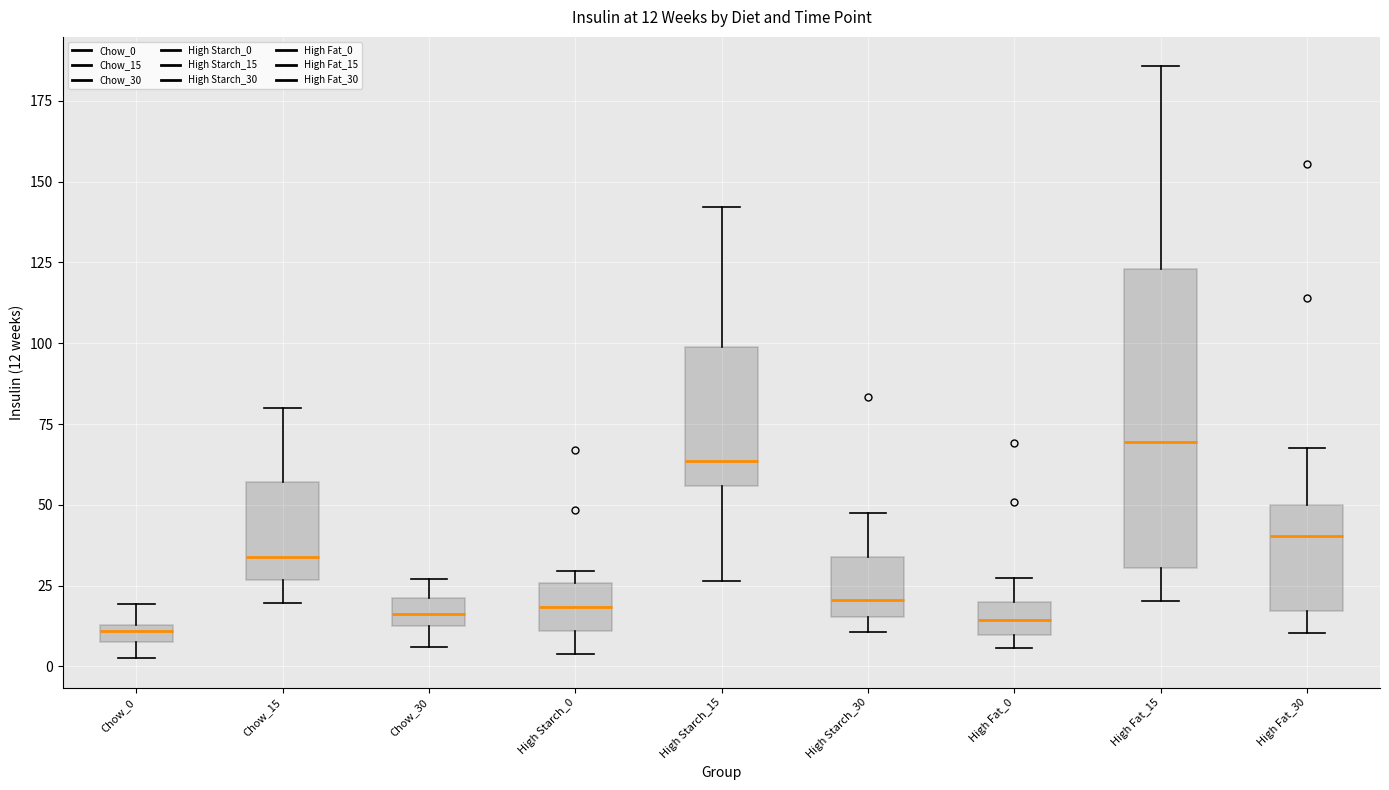

Which box has the highest median line?

High Fat_15